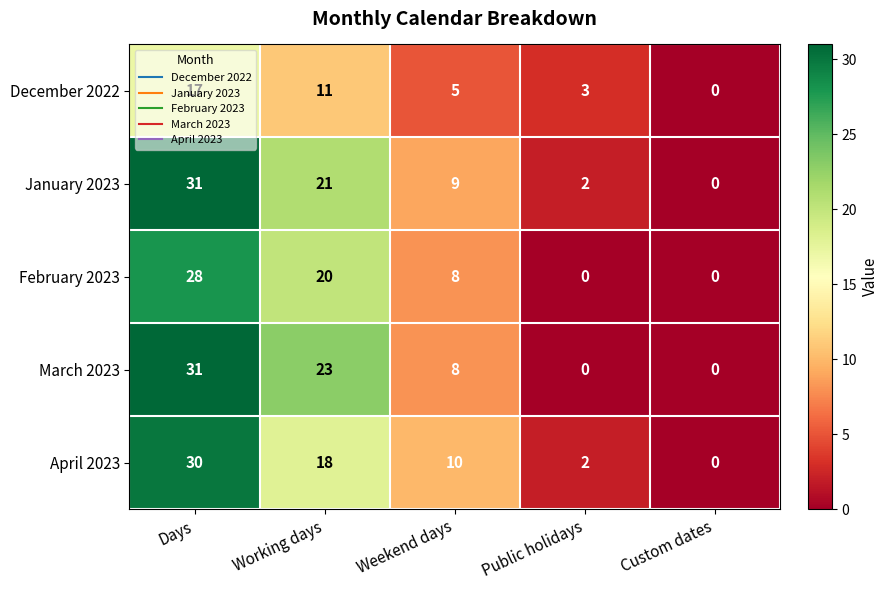

How many data points does each series have?

5